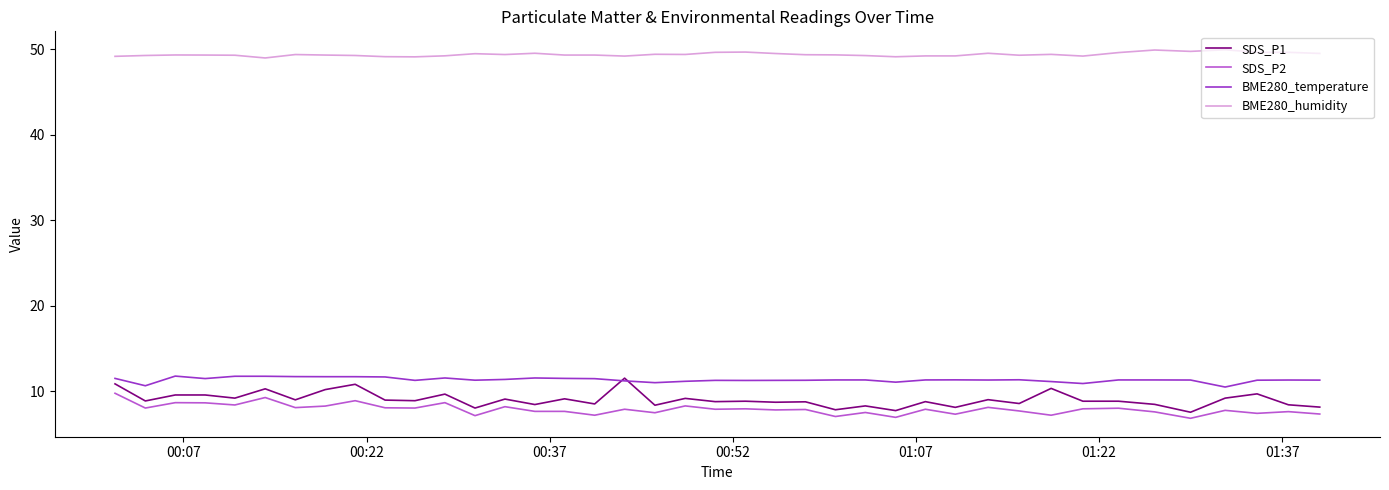

True or false: BME280_humidity and SDS_P2 cross at least once.

False